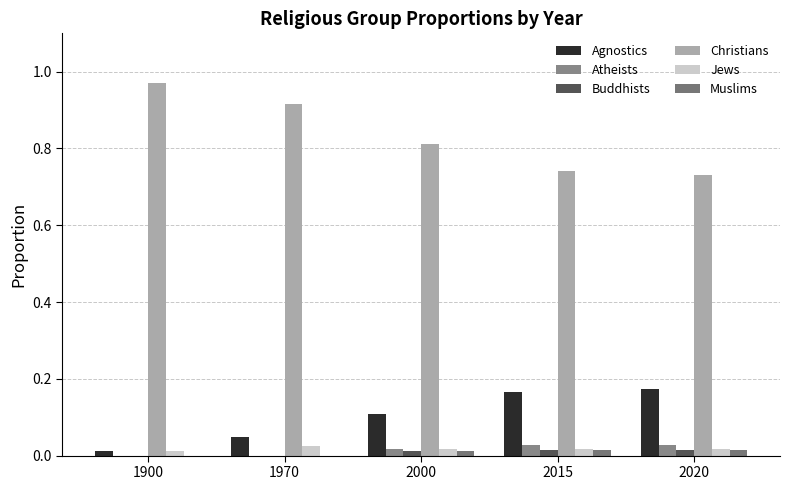

What is the sum of the Christians values at 2020 and 2015?

1.5